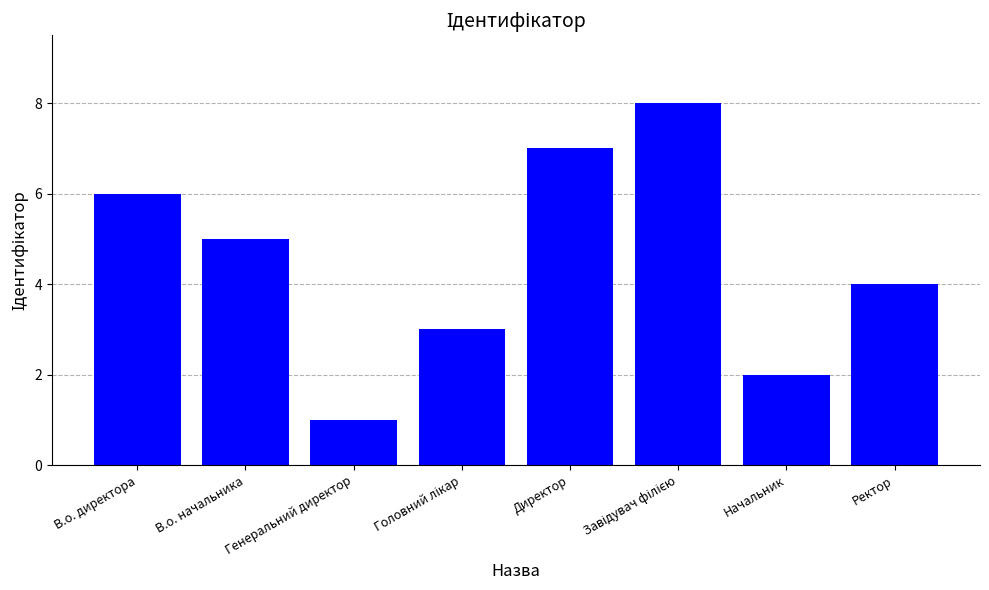

What is the greatest value displayed?

8